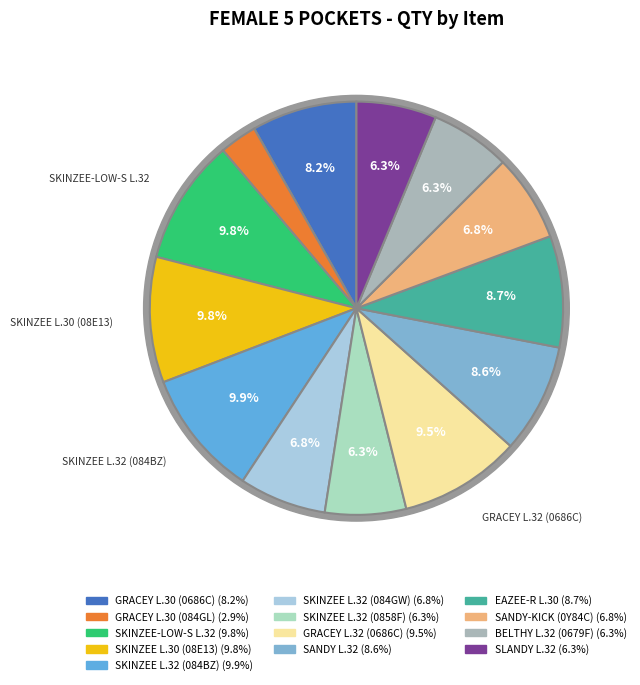

Approximately how many times larger is the value at EAZEE-R L.30 compared to SKINZEE L.30 (08E13)?

0.9